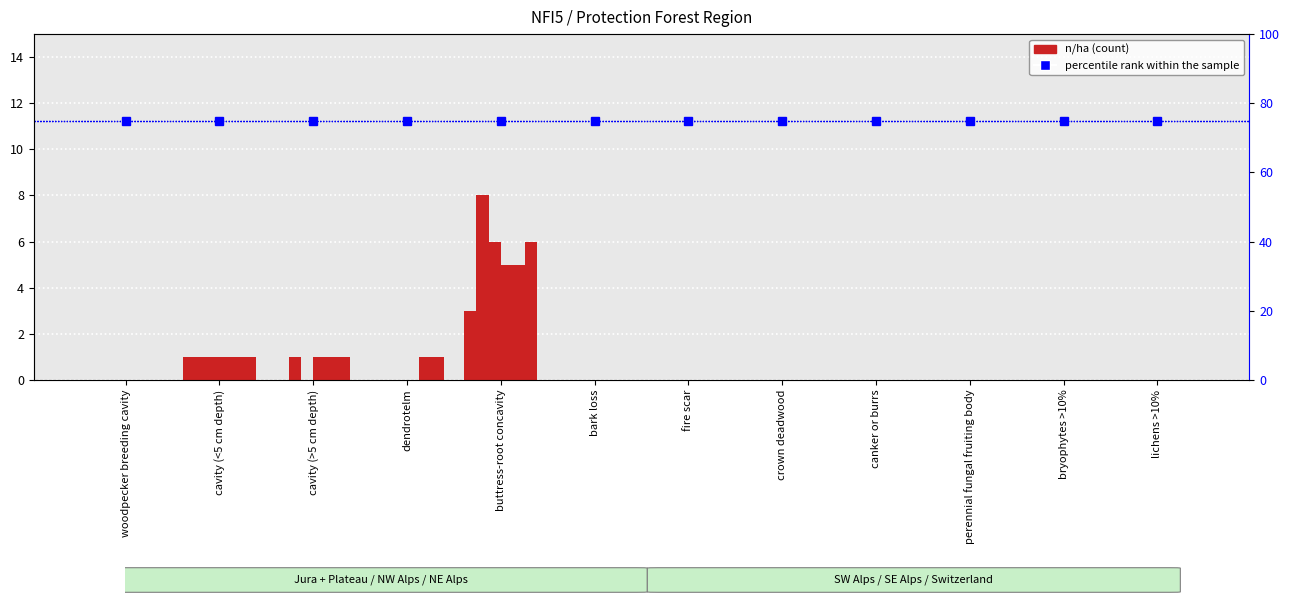

How many groups of bars are there?

12